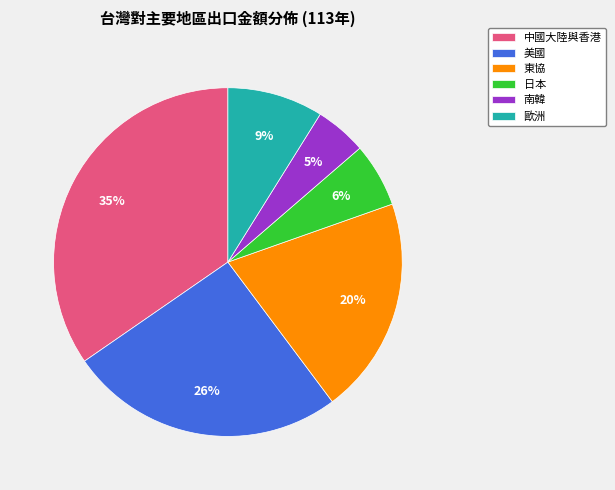

What is the ratio of the value at 美國 to the value at 日本?

4.3